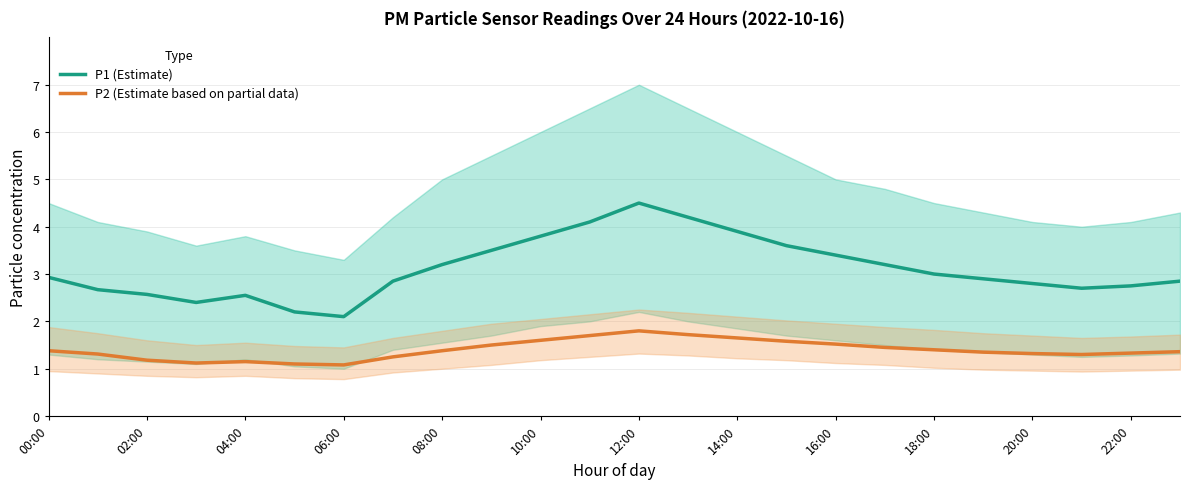

What is the sum of all P1 (Estimate) values?

74.7